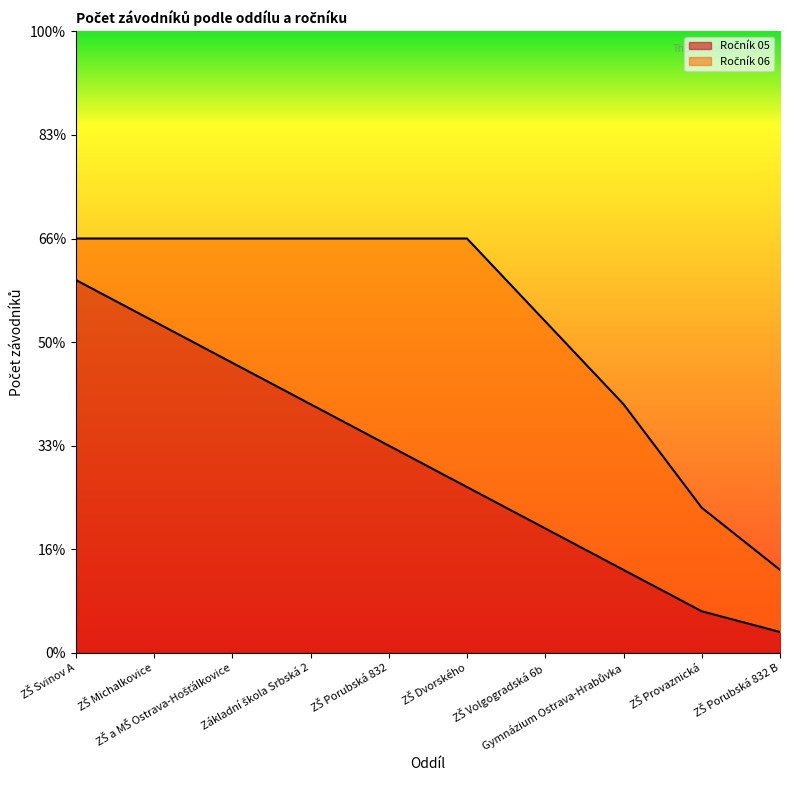

True or false: there are more than 0 points higher than both neighbors.

False